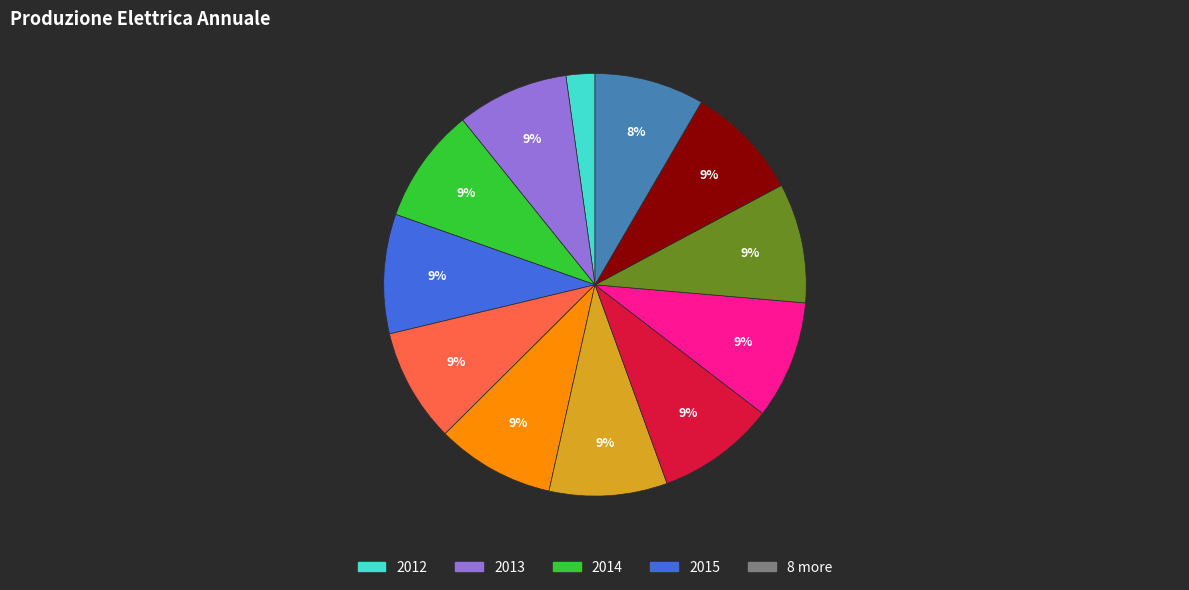

To the nearest percent, what is the average slice percentage?

8%